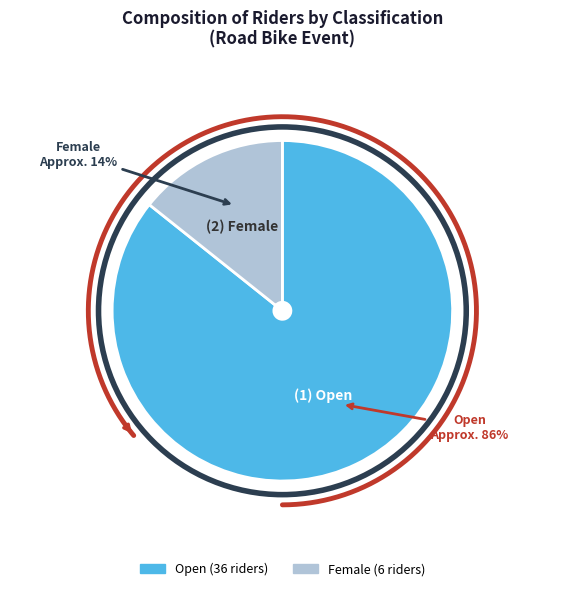

Count the number of slices in the pie.

2